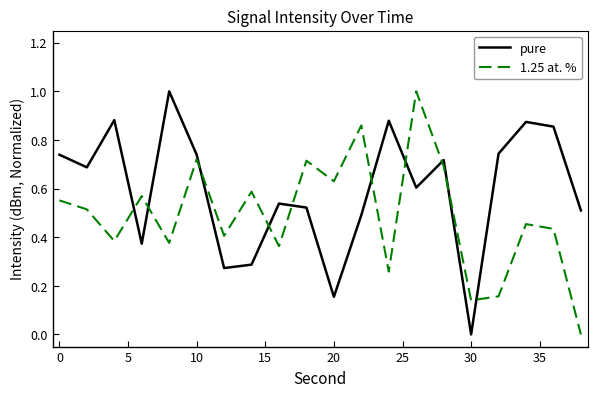

How many lines are shown in the chart?

2